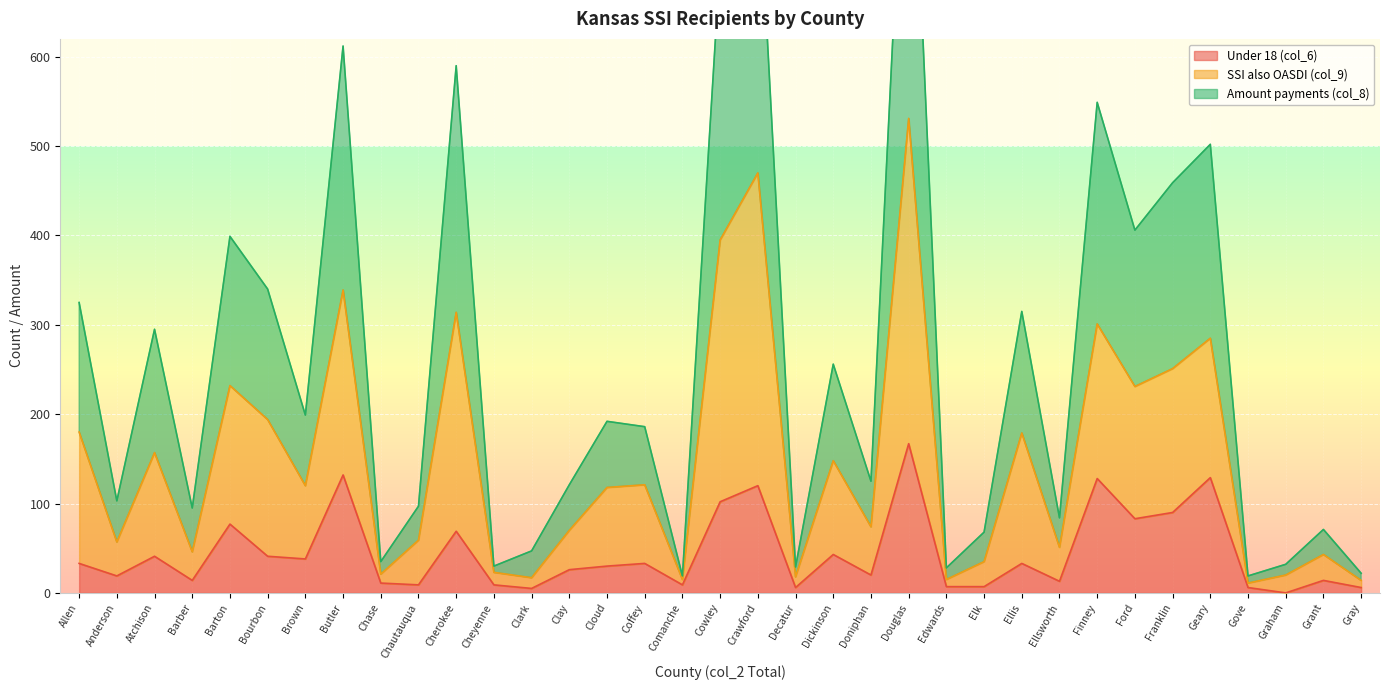

How many lines are shown in the chart?

3